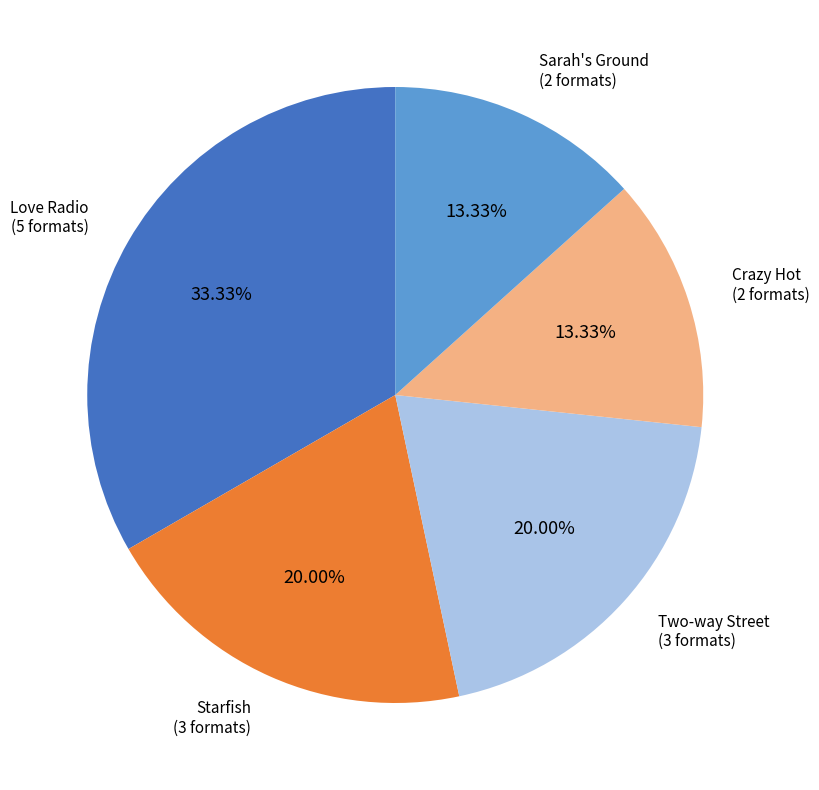

Is there any slice that represents more than half of the pie?

No